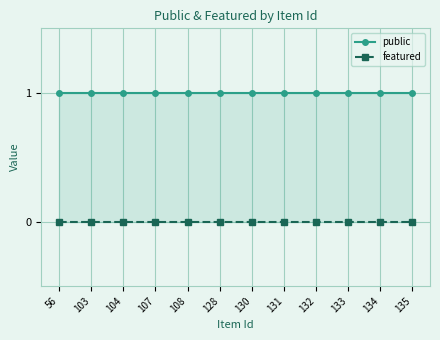

True or false: featured has more than 1 interior local peaks.

False